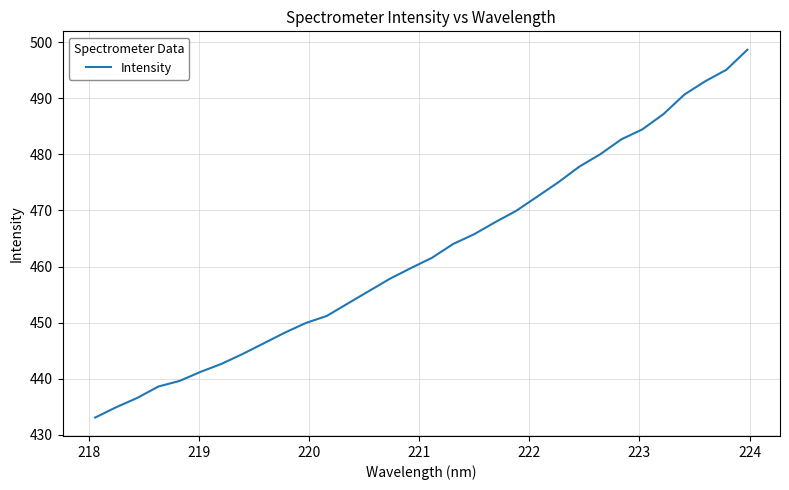

What is the difference between the maximum and second lowest values?

63.7